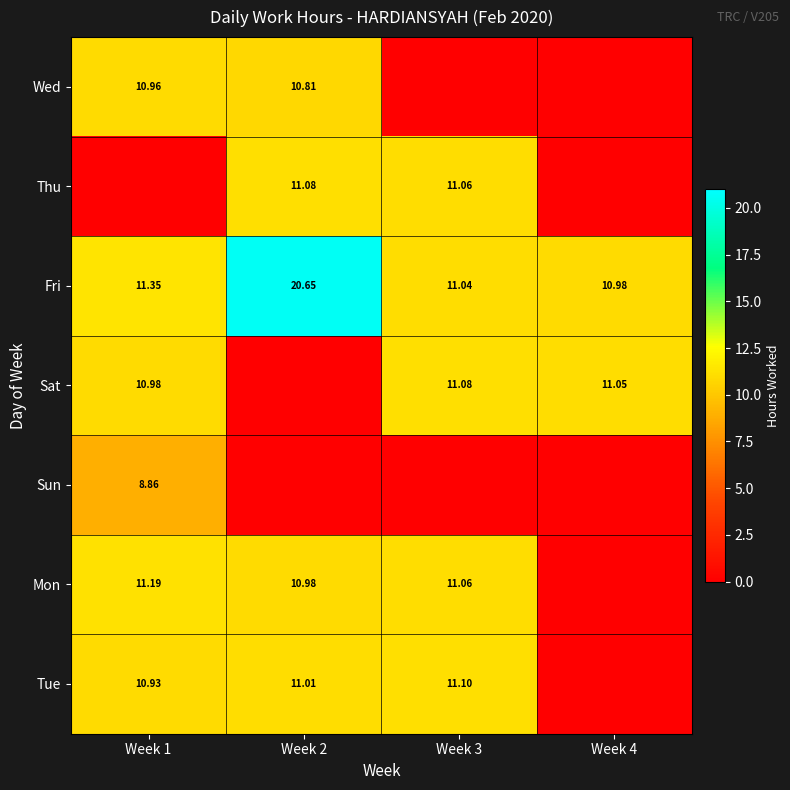

How many data points does each series have?

4